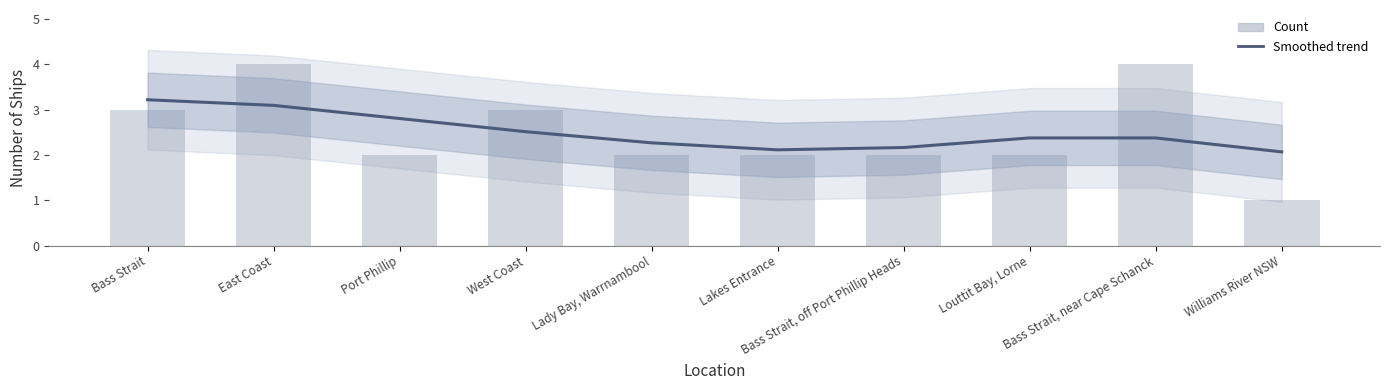

Reading left to right, transcribe all the data shown in this chart.

Smoothed trend: 3.2	3.1	2.8	2.5	2.3	2.1	2.2	2.4	2.4	2.1
Count: 3.0	4.0	2.0	3.0	2.0	2.0	2.0	2.0	4.0	1.0